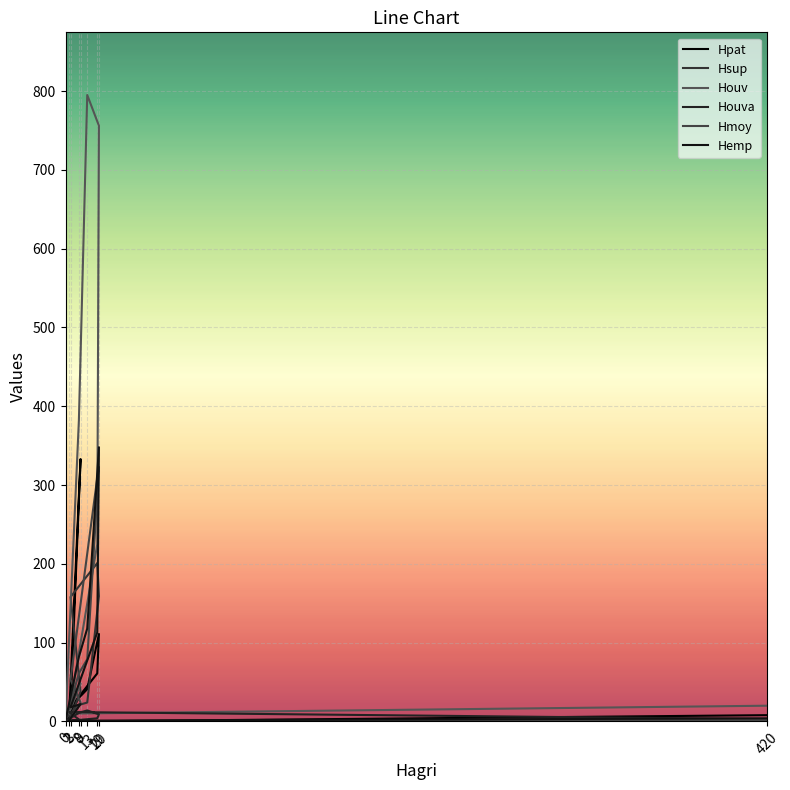

How many times do Houva and Hmoy cross each other?

1